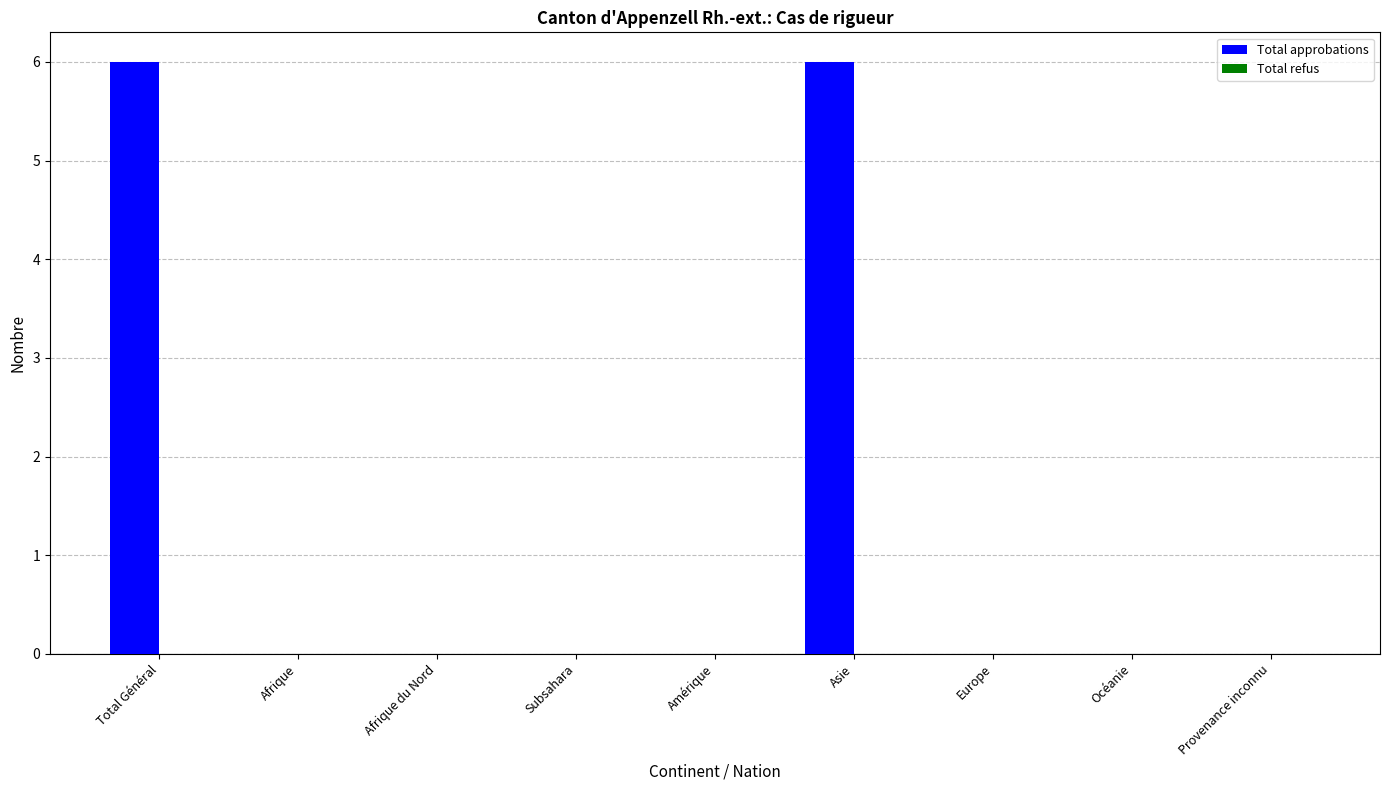

Reading left to right, list all the values displayed in this chart.

Total Général=6	Afrique=0	Afrique du Nord=0	Subsahara=0	Amérique=0	Asie=6	Europe=0	Océanie=0	Provenance inconnu=0